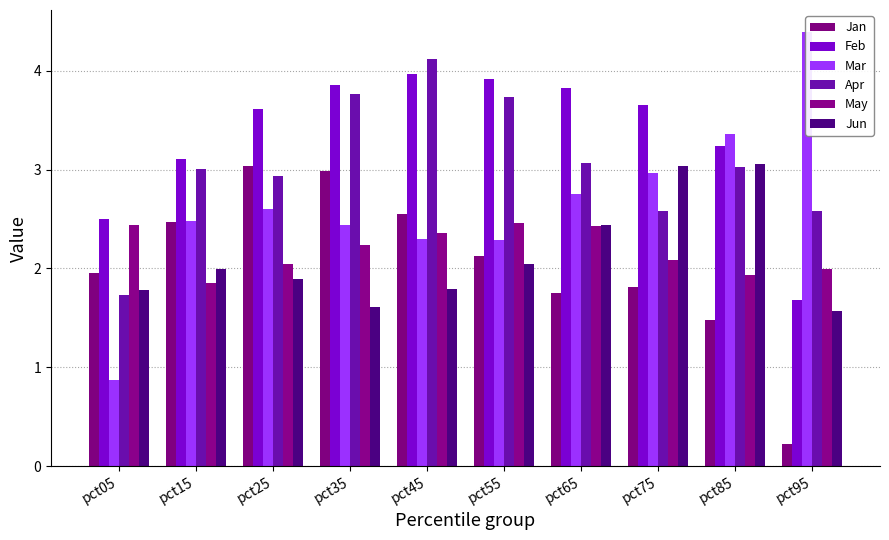

At which label does Jan reach its peak?

pct25